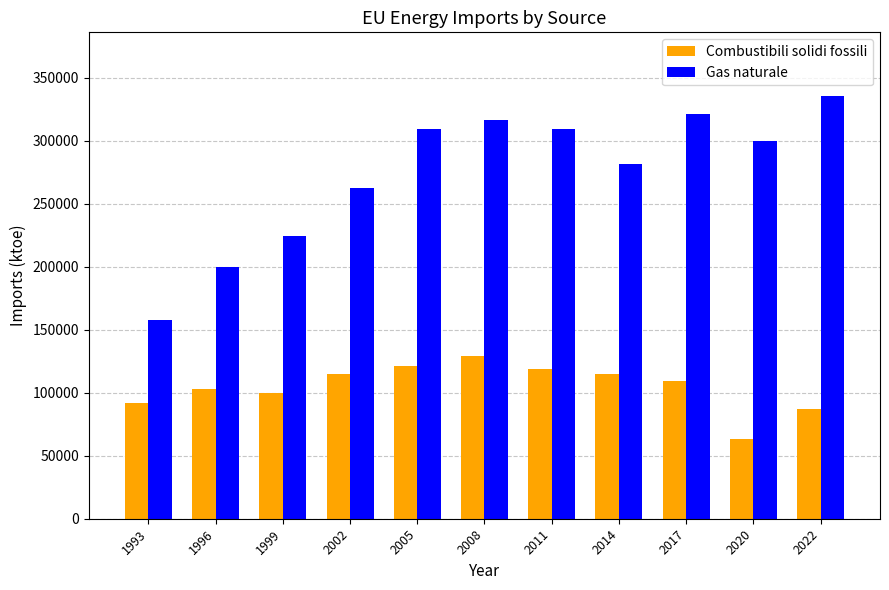

At which label does Gas naturale first exceed 299799?

2005